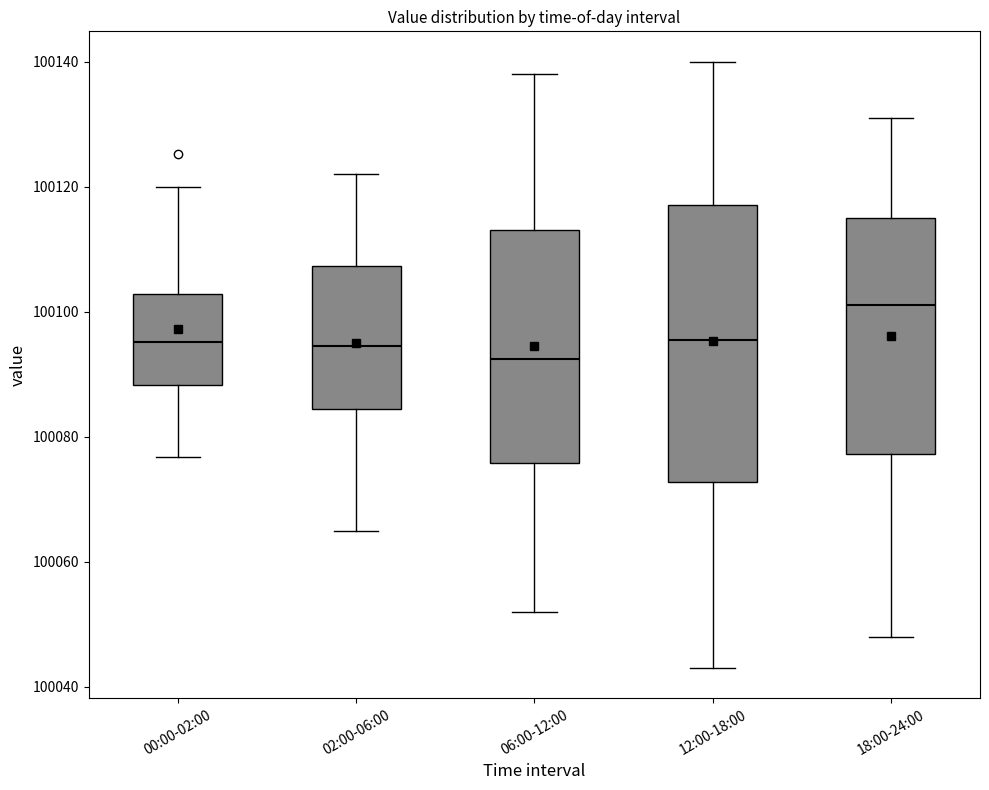

Reading left to right, transcribe this box plot: for each box, give where its median line is, the range the box spans, and where its two whiskers end, as read against the y-axis. The values are not printed on the chart, so give them approximately, as read against the axis.

00:00-02:00: median 100096, box 100088 to 100102, whiskers 100076 to 100120
02:00-06:00: median 100094, box 100084 to 100108, whiskers 100066 to 100122
06:00-12:00: median 100092, box 100076 to 100114, whiskers 100052 to 100138
12:00-18:00: median 100096, box 100072 to 100118, whiskers 100044 to 100140
18:00-24:00: median 100102, box 100078 to 100116, whiskers 100048 to 100132